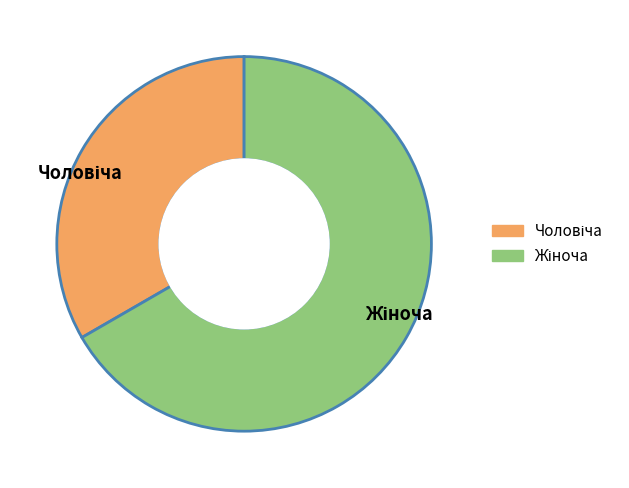

Does any single category account for the majority?

Yes